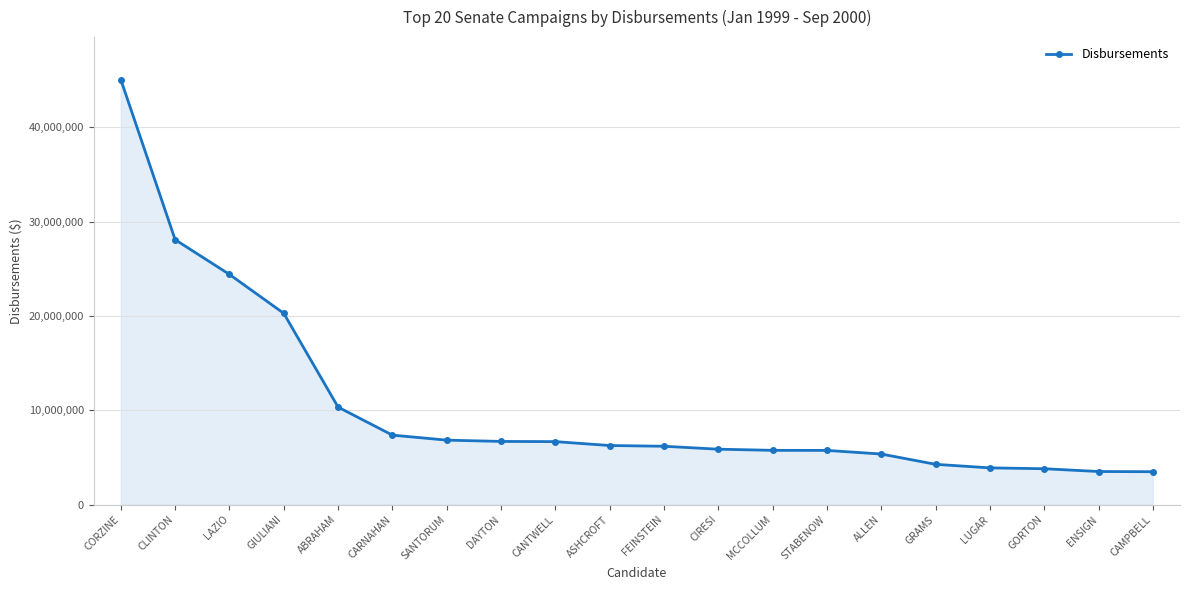

What is the smallest value displayed?

3486754